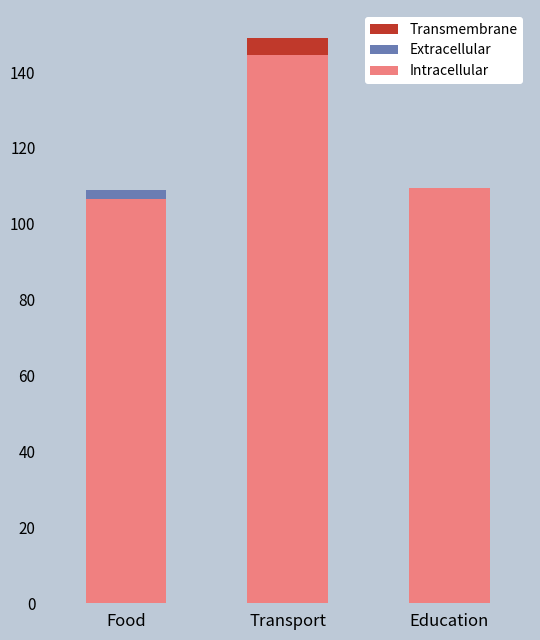

What is the sum of all Intracellular values?

363.5